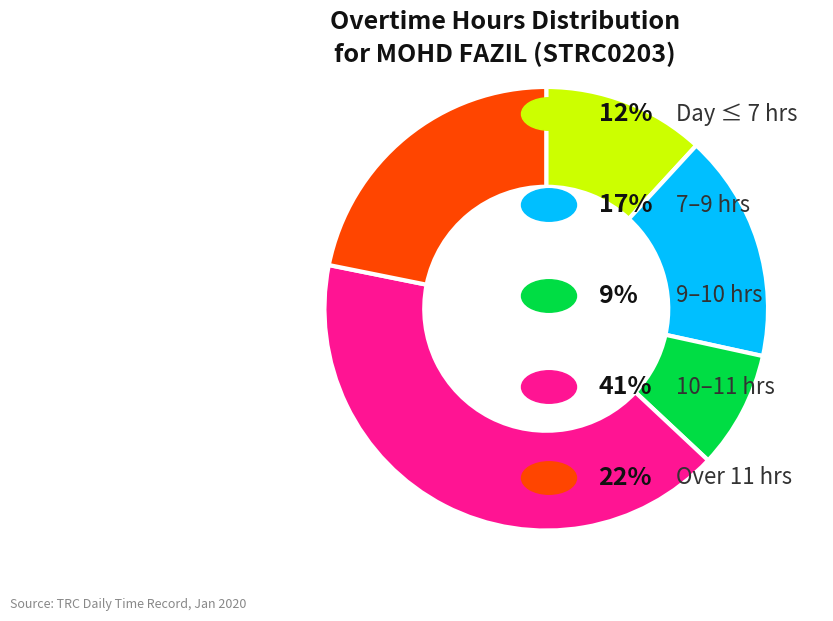

Is there a majority slice in this chart?

No